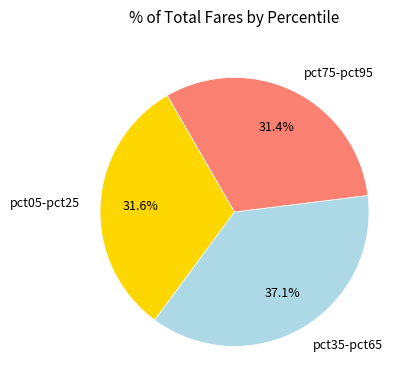

Which category has the biggest portion of the pie?

pct35-pct65